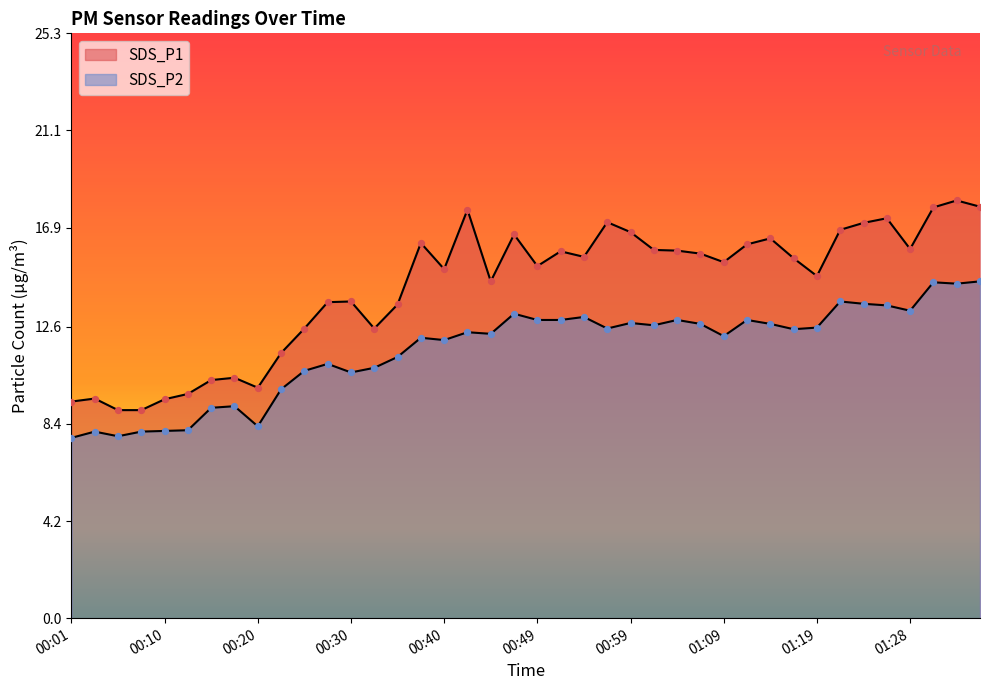

Is the value of SDS_P2 at 01:26 greater than the value of SDS_P1 at 01:09?

No